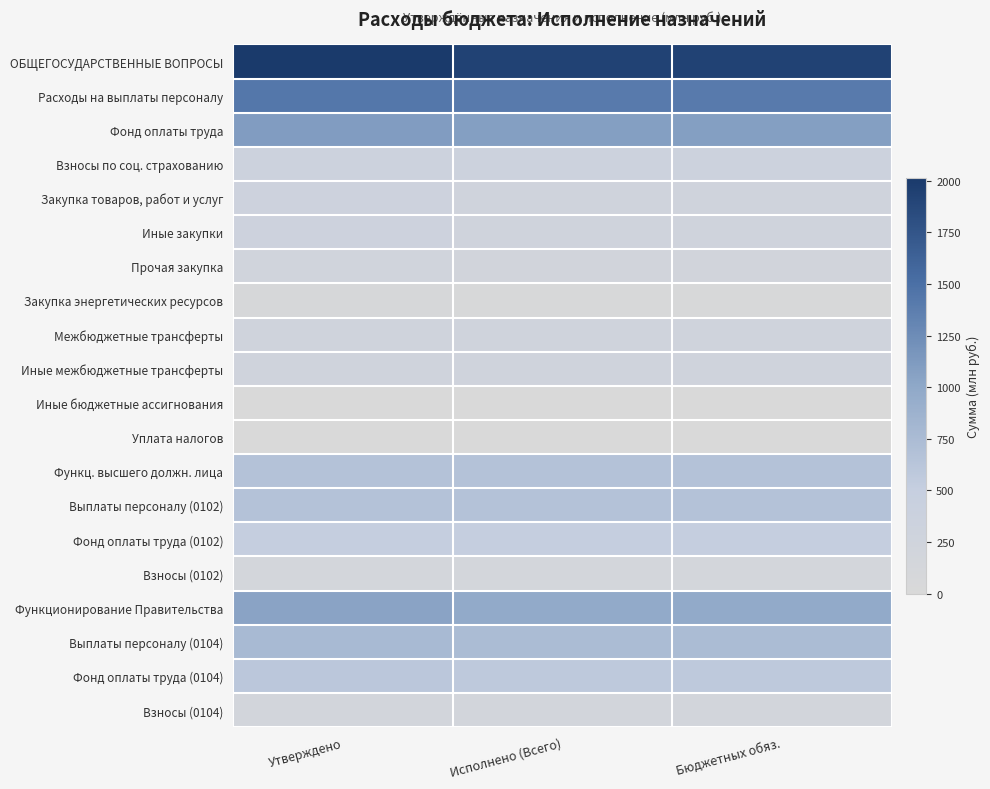

What is the spread (max minus min) of values at Исполнено (Всего)?

1925.6